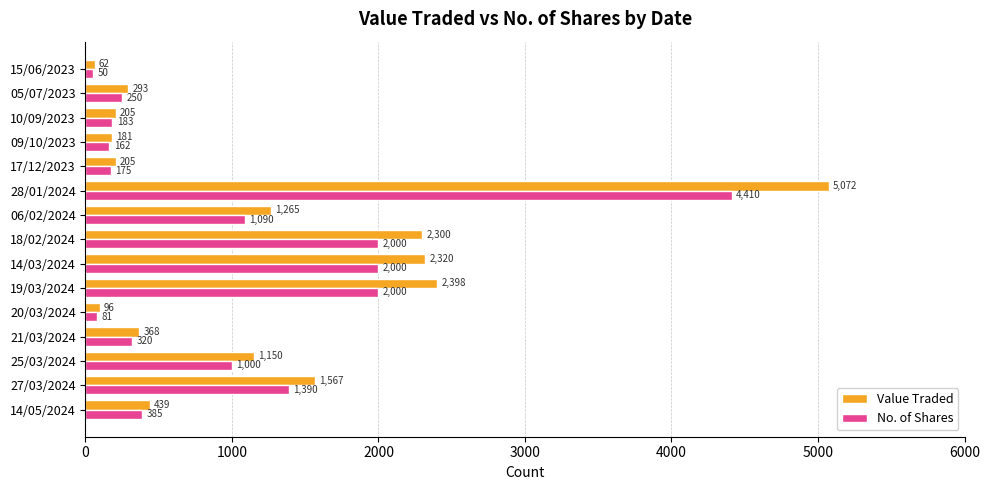

Rank the series by their maximum value, from lowest to highest.

No. of Shares, Value Traded